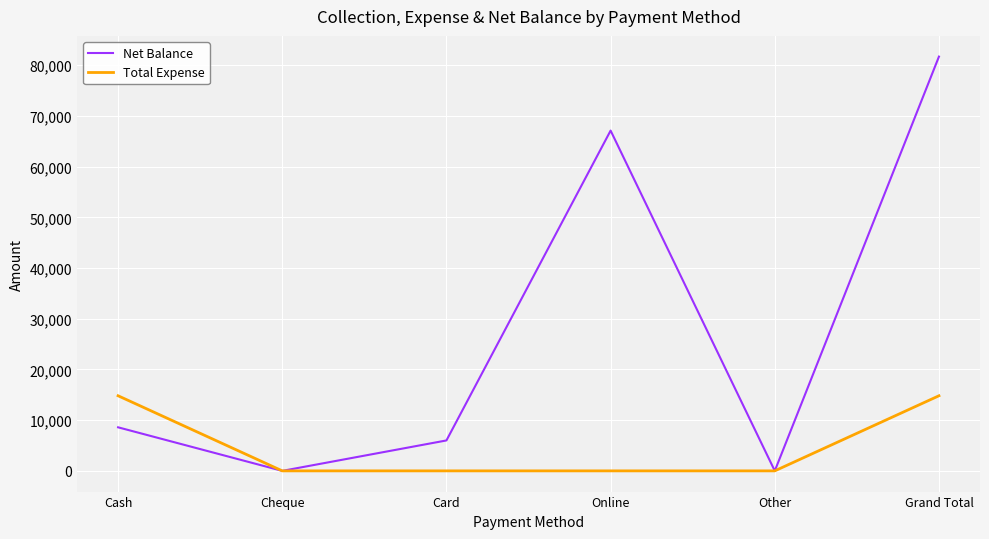

Rank the series by their average value, from highest to lowest.

Net Balance, Total Expense